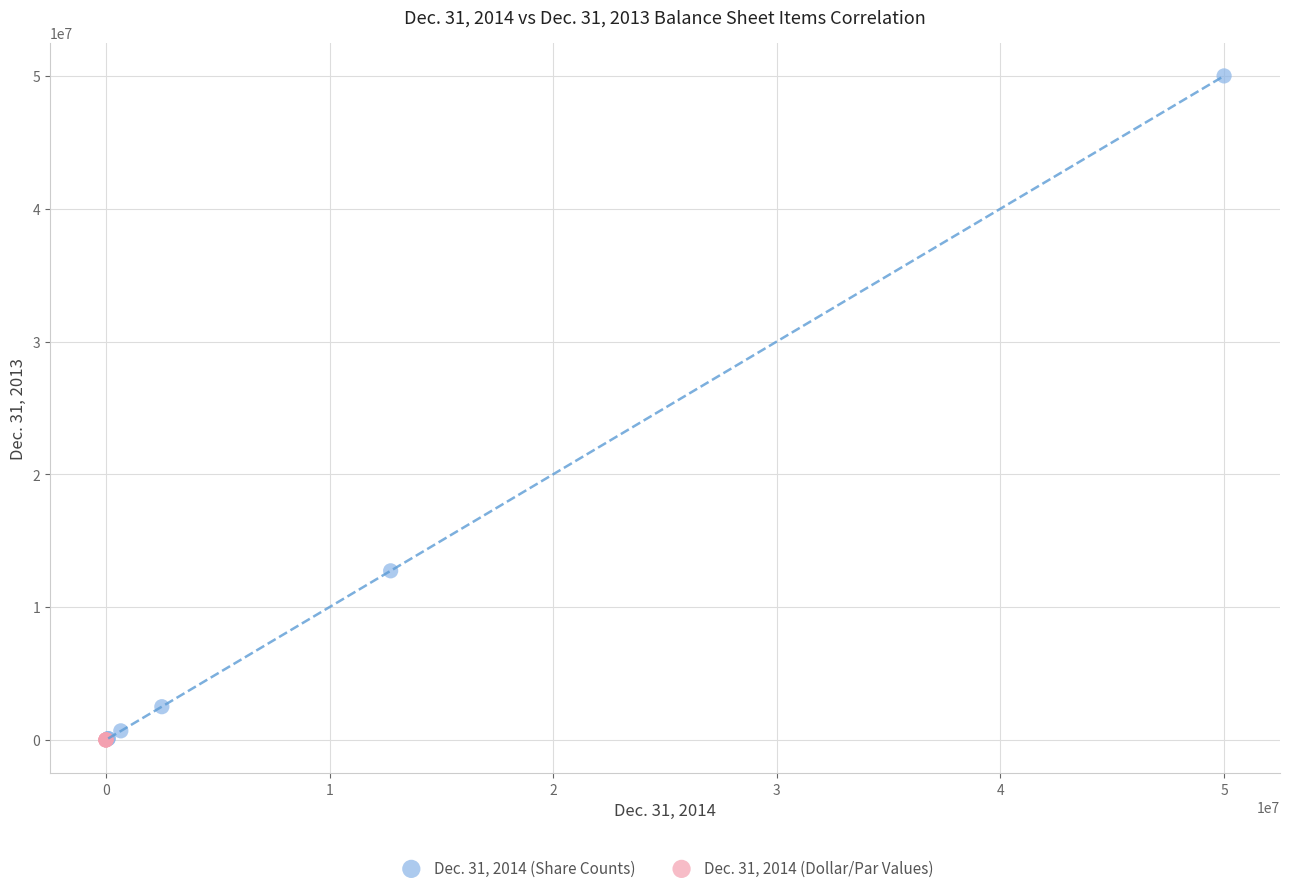

What are all the series names shown in the legend?

Dec. 31, 2014 (Share Counts), Dec. 31, 2014 (Dollar/Par Values)